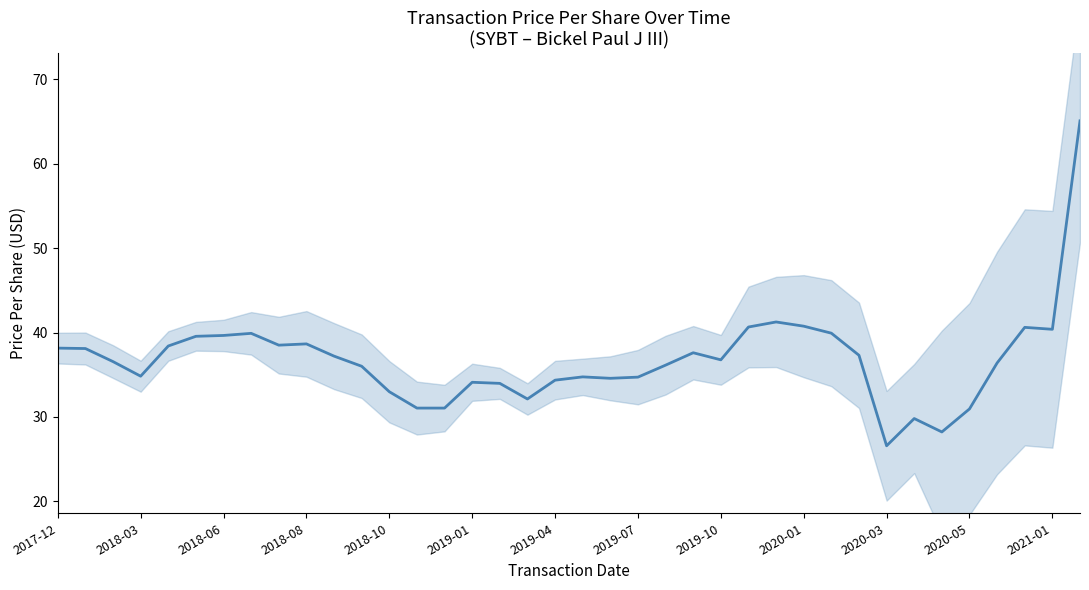

What is the ratio of the value at 32 to the value at 33?

0.9